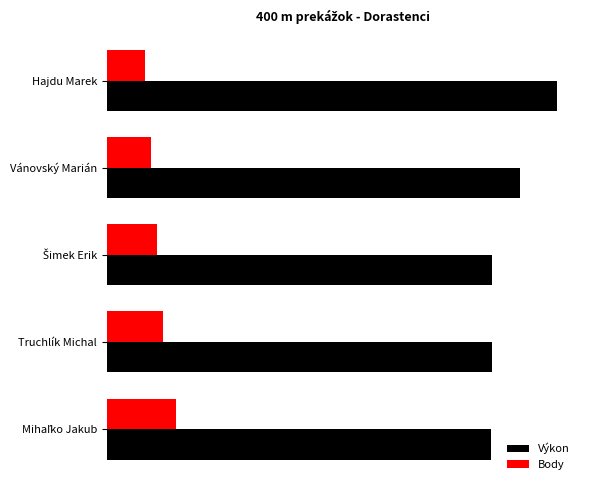

What are all the series names shown in the legend?

Výkon, Body